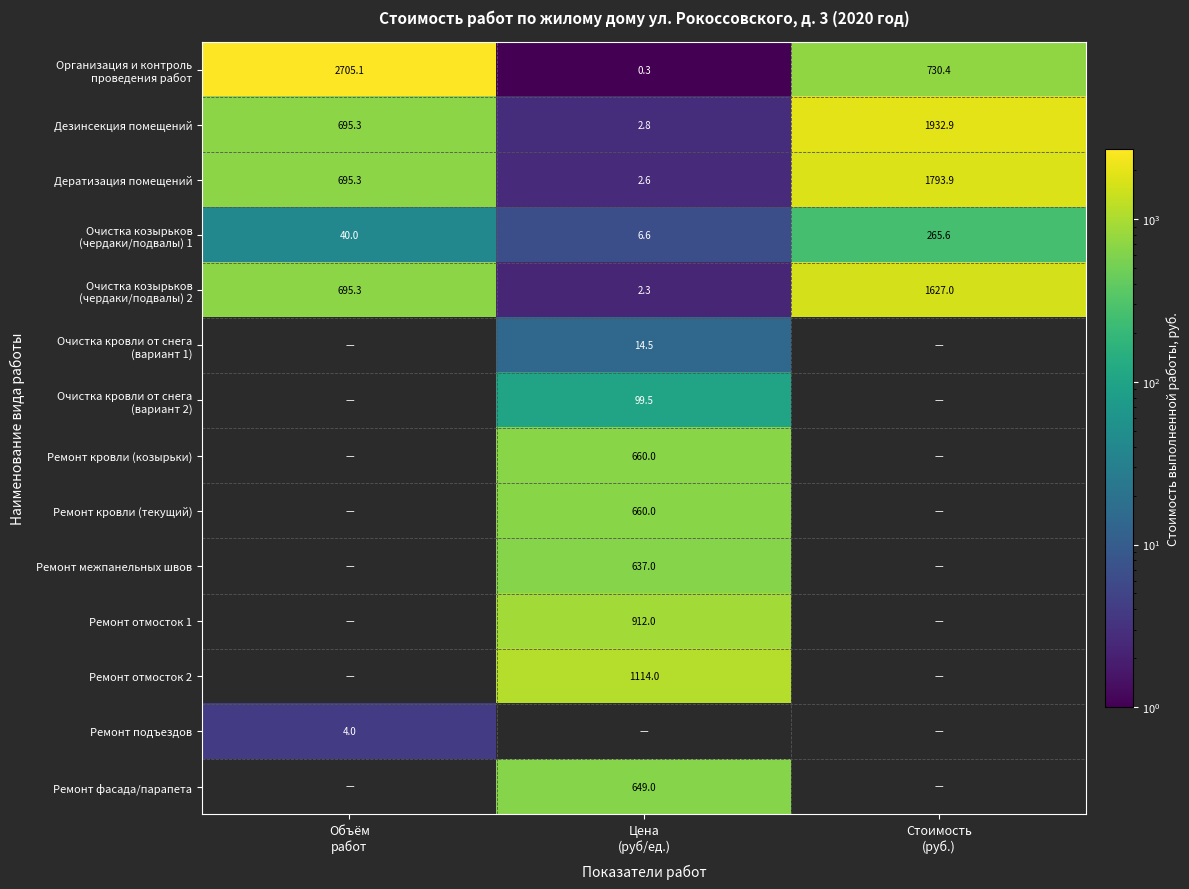

Which series has the widest spread of values?

Организация и контроль проведения работ